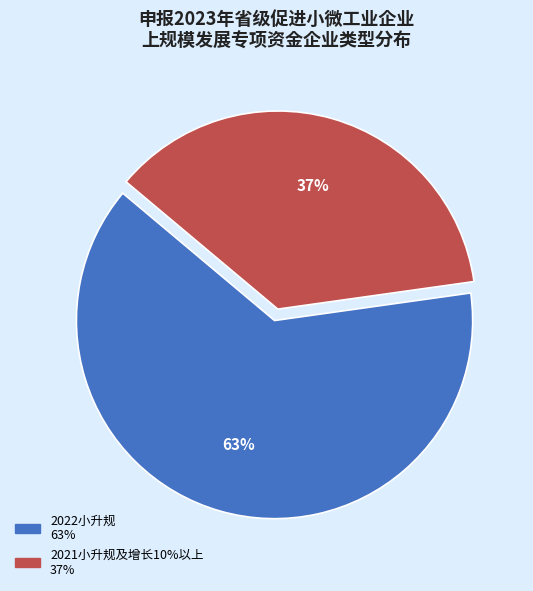

Do 2022小升规 and 2021小升规及增长10%以上 together represent more than half of the pie?

Yes